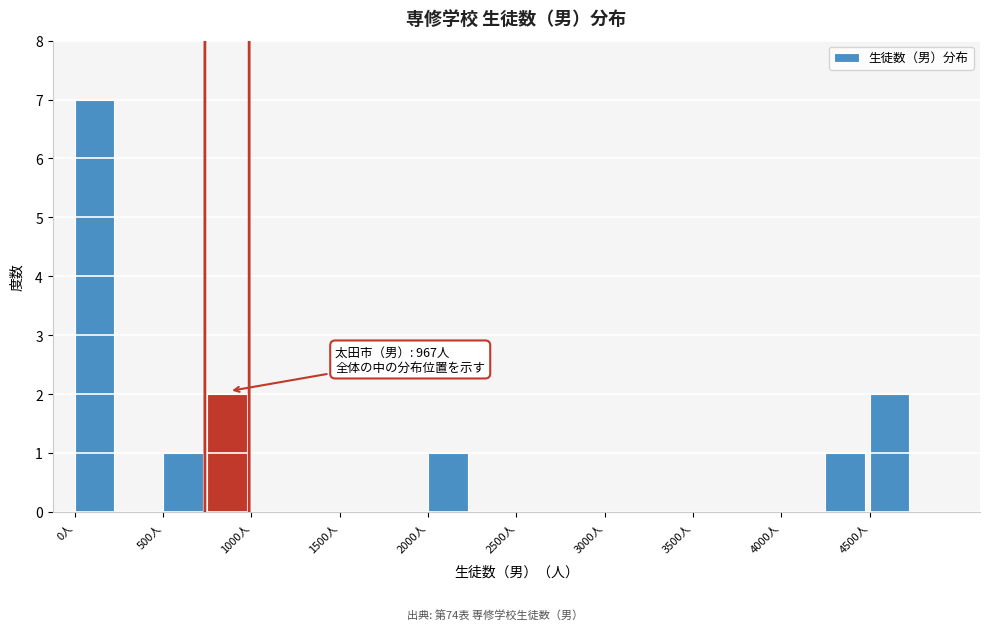

Which range on the x-axis has the tallest bar?

0 to 250